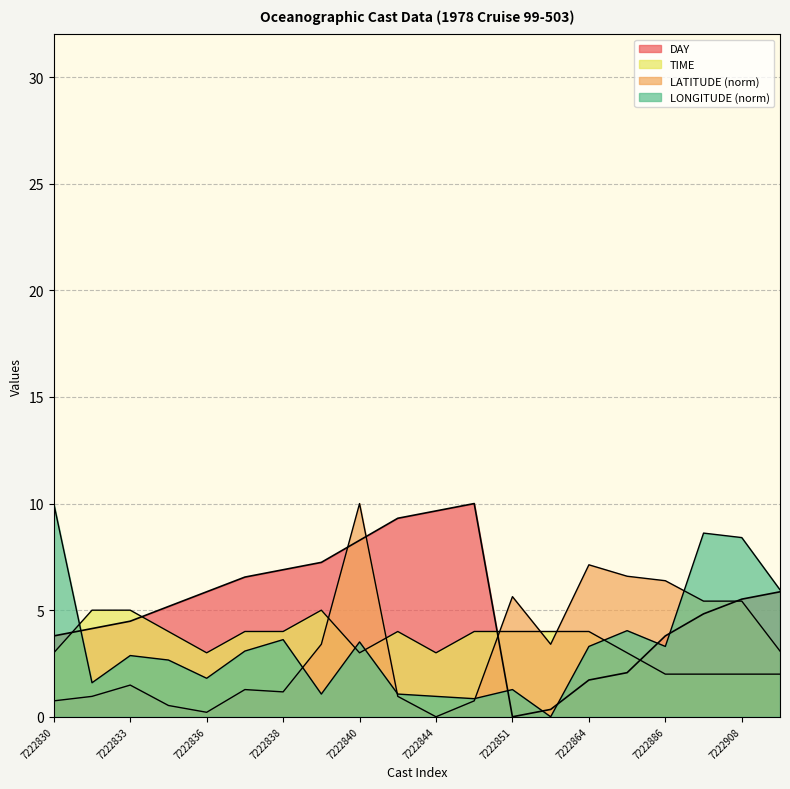

At which category is the sum across all series the highest?

7222840